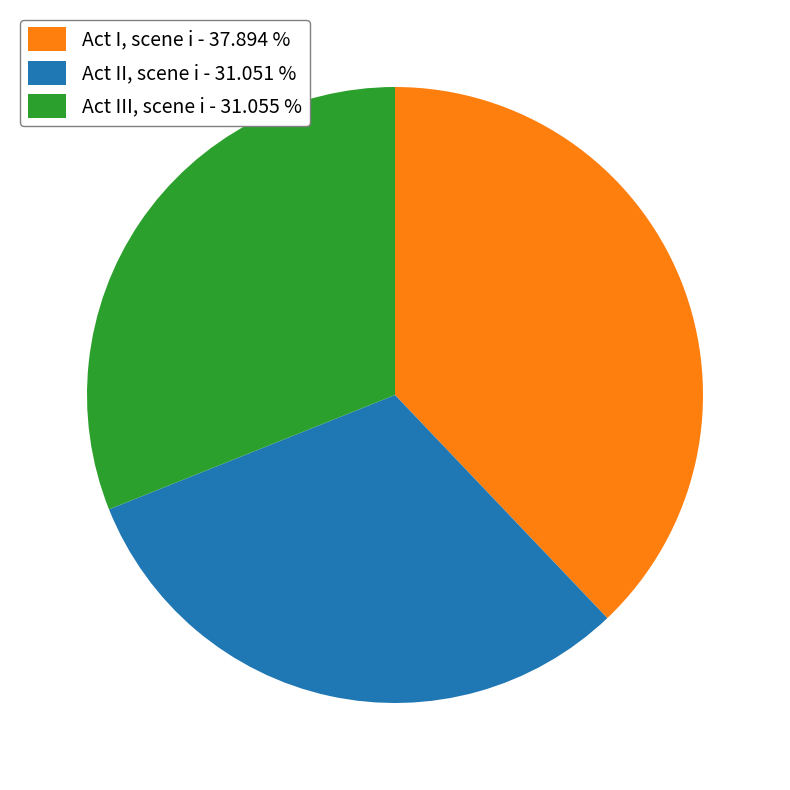

Is there any slice that represents more than half of the pie?

No